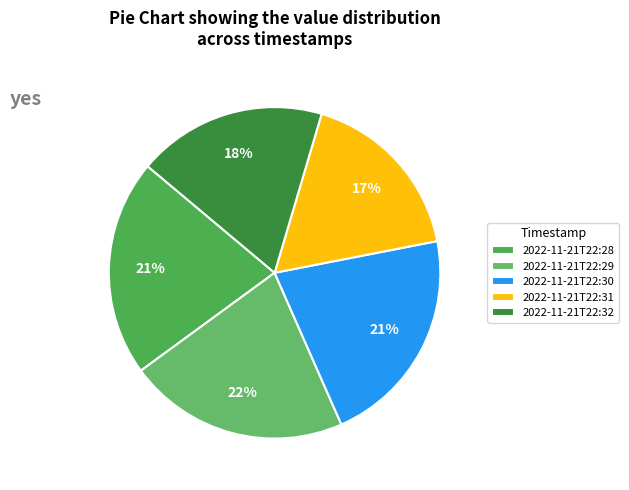

The 2022-11-21T22:29 slice represents 29% of the pie. True or false?

False